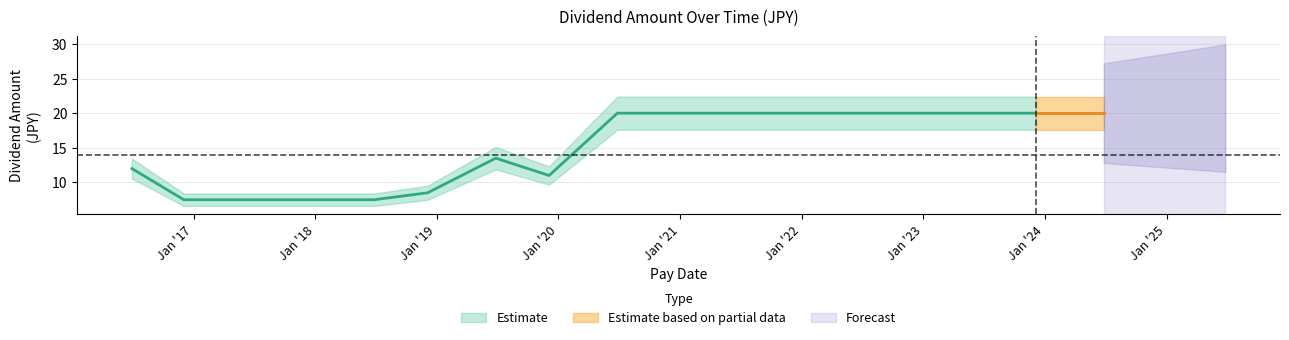

Rank the categories by value from lowest to highest.

2018-06-27, 2017-12-04, 2017-06-29, 2016-12-02, 2018-12-04, 2019-12-04, 2016-06-29, 2019-06-27, 2024-06-26, 2023-12-05, 2023-06-29, 2022-12-06, 2022-06-29, 2020-06-26